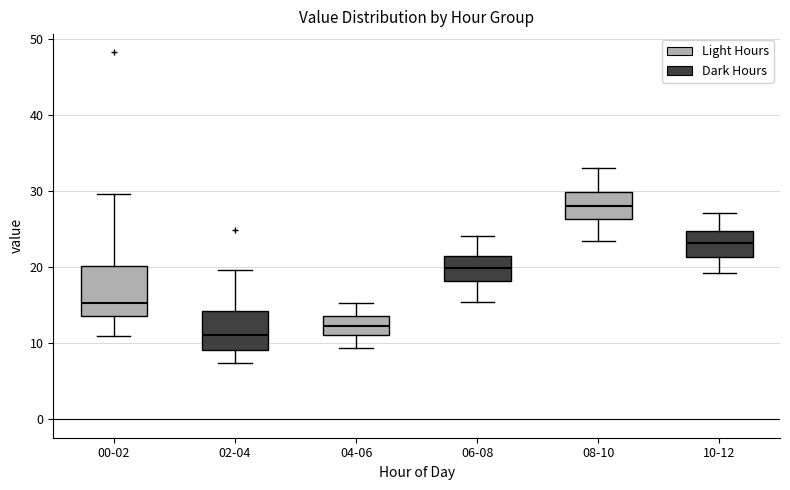

Where does the lower whisker of the box for 02-04 end on the y-axis? The values are not printed on the chart, so give them approximately, as read against the axis.

7